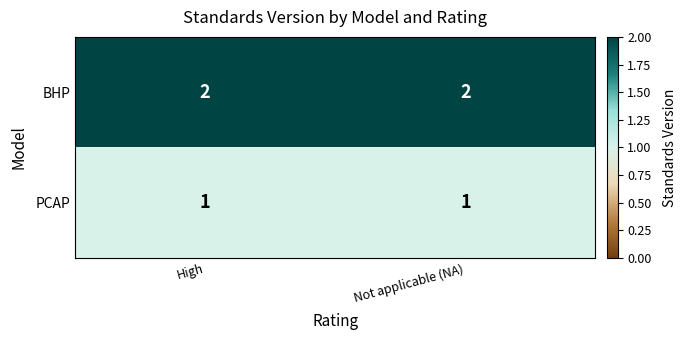

Which series has the largest total across all categories?

BHP